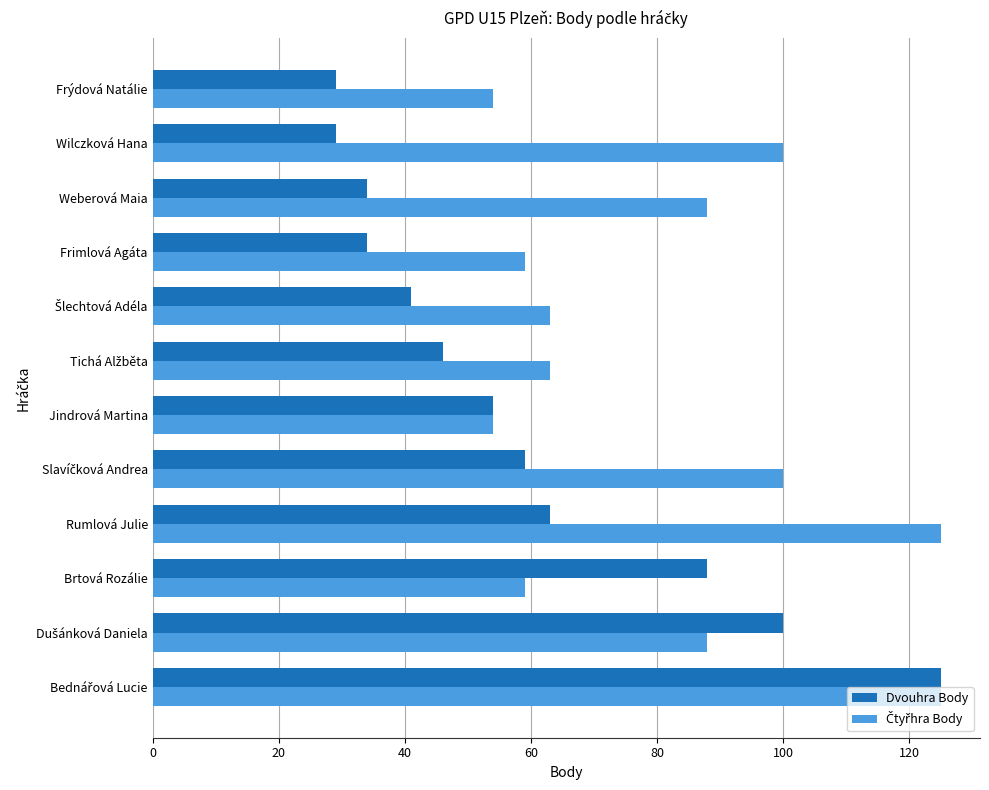

What is the total value across all series at Wilczková Hana?

129